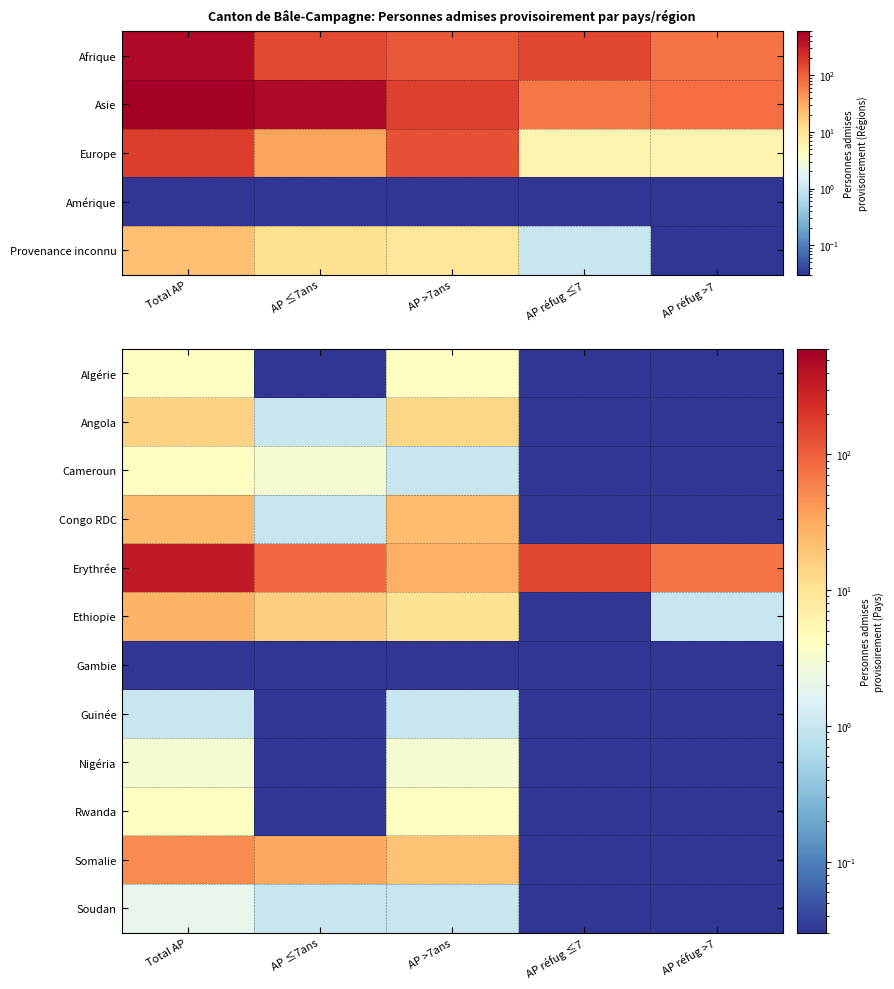

Reading right to left, what are all the values shown in this chart?

Algérie: AP réfug >7=0.0	AP réfug ≤7=0.0	AP >7ans=4.0	AP ≤7ans=0.0	Total AP=4.0
Angola: AP réfug >7=0.0	AP réfug ≤7=0.0	AP >7ans=14.0	AP ≤7ans=1.0	Total AP=15.0
Cameroun: AP réfug >7=0.0	AP réfug ≤7=0.0	AP >7ans=1.0	AP ≤7ans=3.0	Total AP=4.0
Congo RDC: AP réfug >7=0.0	AP réfug ≤7=0.0	AP >7ans=23.0	AP ≤7ans=1.0	Total AP=24.0
Erythrée: AP réfug >7=72.0	AP réfug ≤7=150.0	AP >7ans=29.0	AP ≤7ans=87.0	Total AP=338.0
Ethiopie: AP réfug >7=1.0	AP réfug ≤7=0.0	AP >7ans=10.0	AP ≤7ans=16.0	Total AP=27.0
Gambie: AP réfug >7=0.0	AP réfug ≤7=0.0	AP >7ans=0.0	AP ≤7ans=0.0	Total AP=0.0
Guinée: AP réfug >7=0.0	AP réfug ≤7=0.0	AP >7ans=1.0	AP ≤7ans=0.0	Total AP=1.0
Nigéria: AP réfug >7=0.0	AP réfug ≤7=0.0	AP >7ans=3.0	AP ≤7ans=0.0	Total AP=3.0
Rwanda: AP réfug >7=0.0	AP réfug ≤7=0.0	AP >7ans=4.0	AP ≤7ans=0.0	Total AP=4.0
Somalie: AP réfug >7=0.0	AP réfug ≤7=0.0	AP >7ans=20.0	AP ≤7ans=32.0	Total AP=52.0
Soudan: AP réfug >7=0.0	AP réfug ≤7=0.0	AP >7ans=1.0	AP ≤7ans=1.0	Total AP=2.0